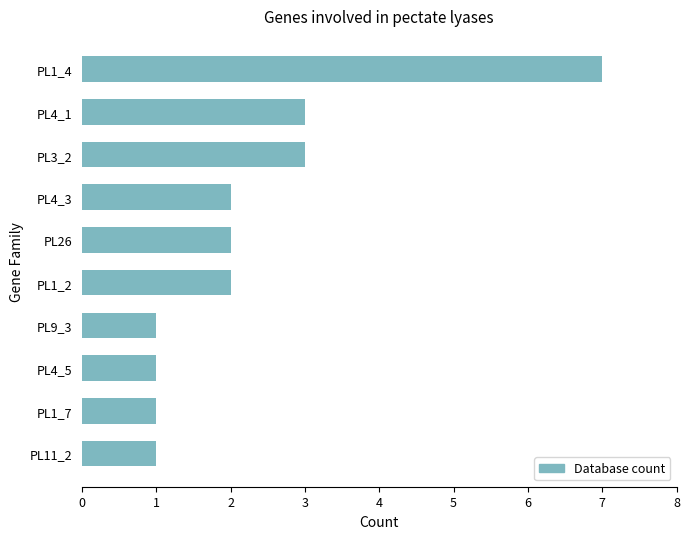

Is it true that the value at PL4_3 is 2?

True